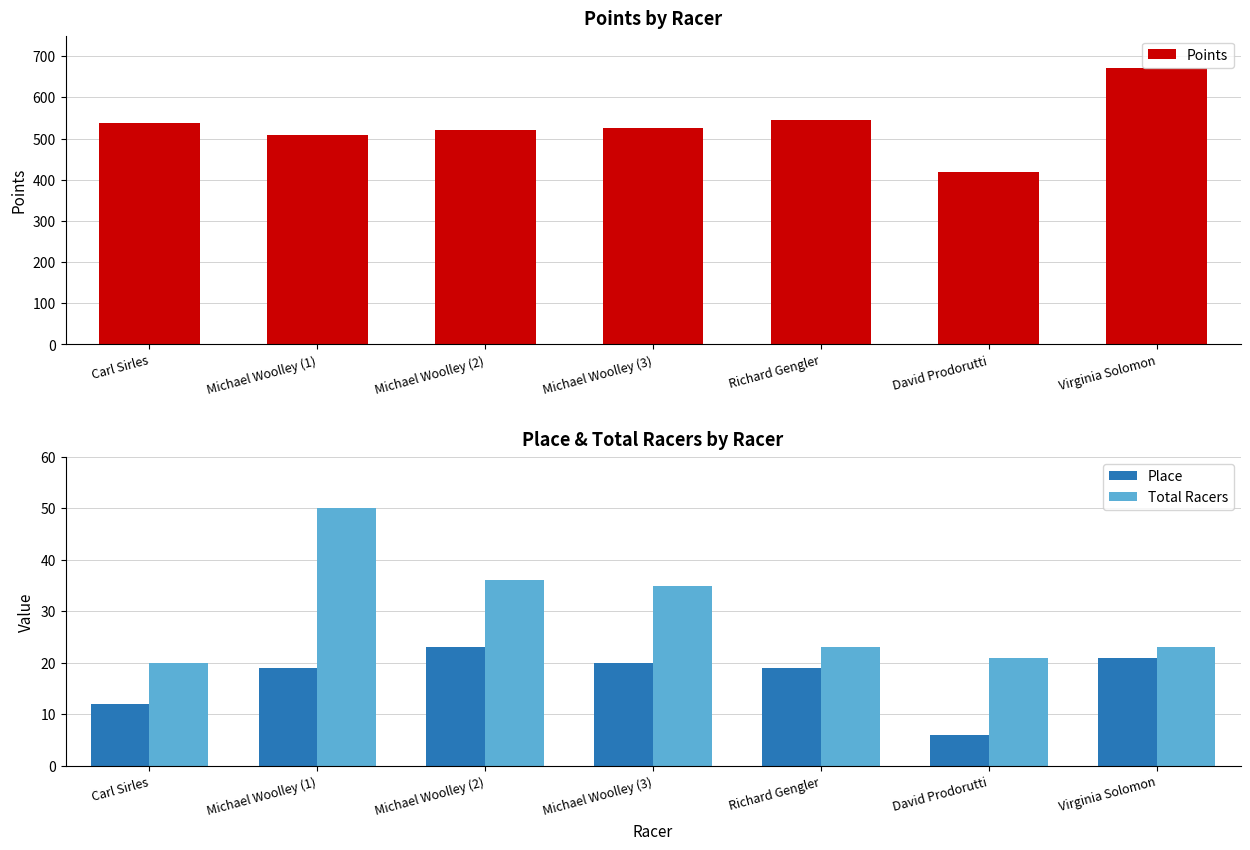

At which label does Place reach its peak?

Michael Woolley (2)